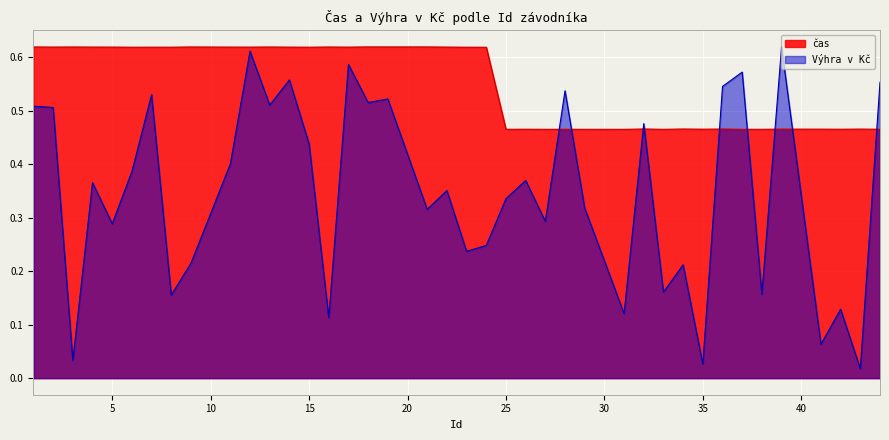

What is the value of the čas point at the 29th from the left?

0.5